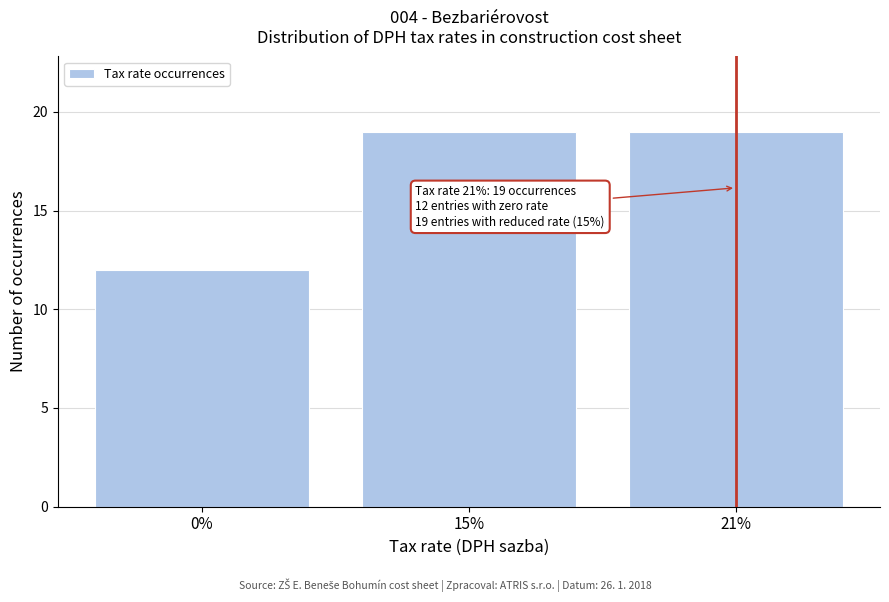

Reading left to right, list all the values displayed in this chart.

12	19	19